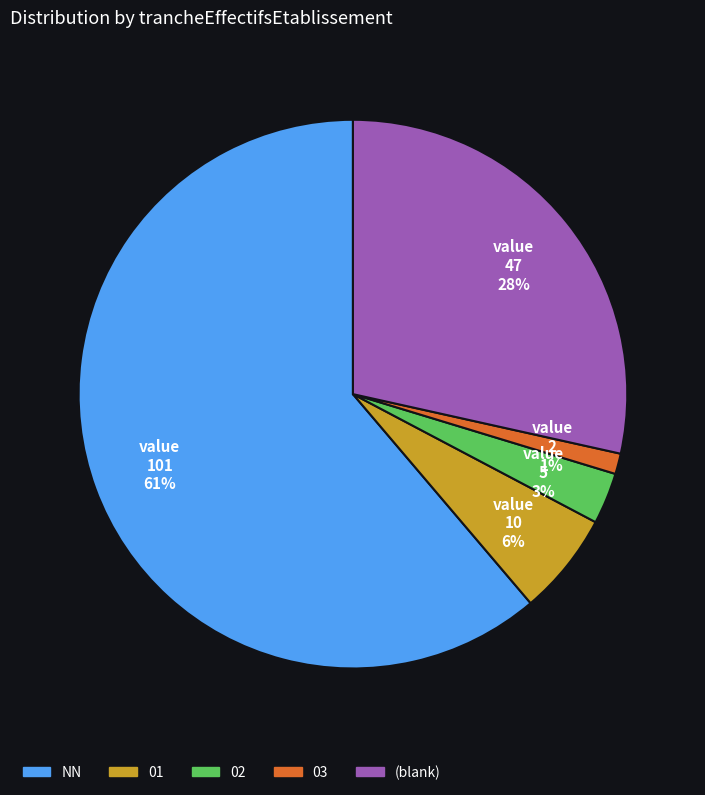

Does any single category account for the majority?

Yes